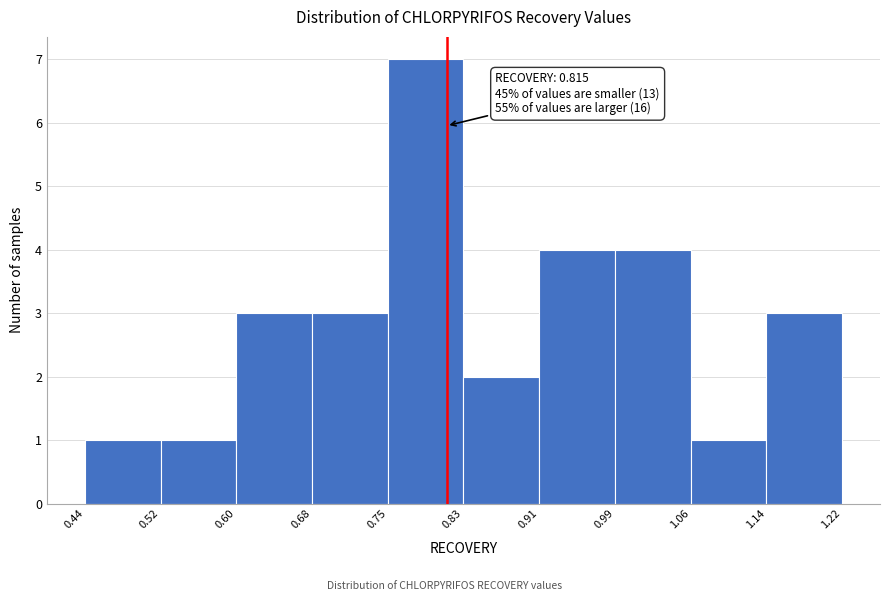

Over which range of the x-axis is the bar tallest?

0.75 to 0.83